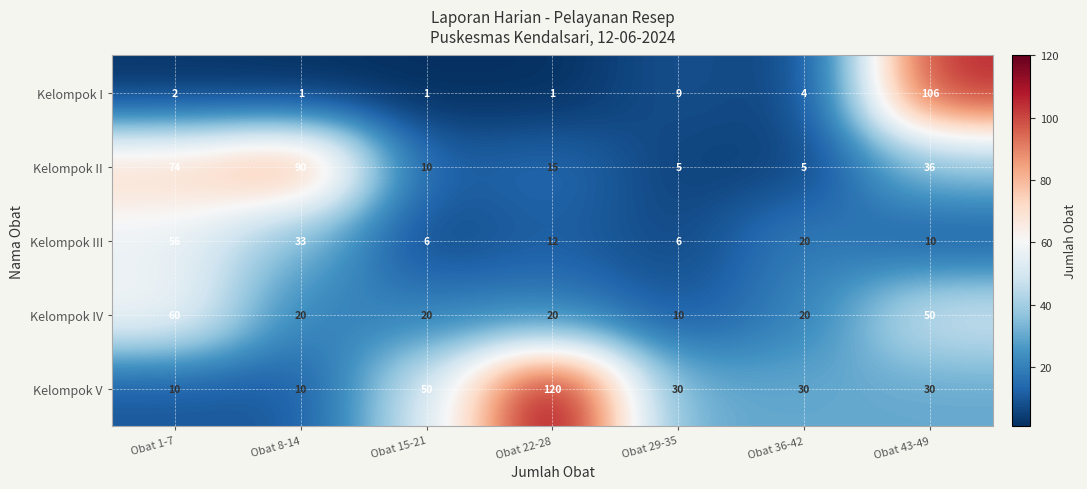

How many series are shown in this chart?

5